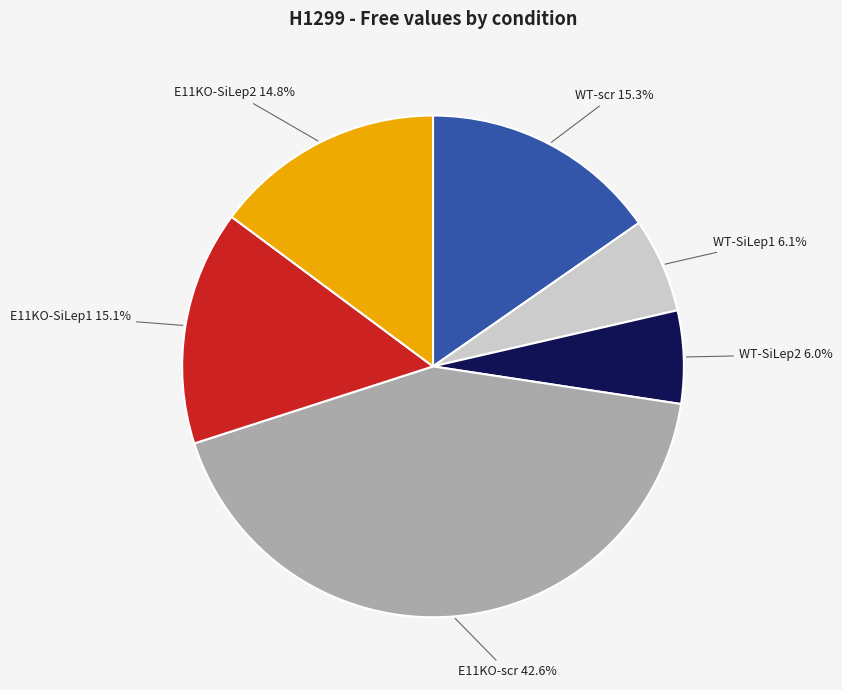

To the nearest percent, what percentage of the pie is WT-scr?

15%